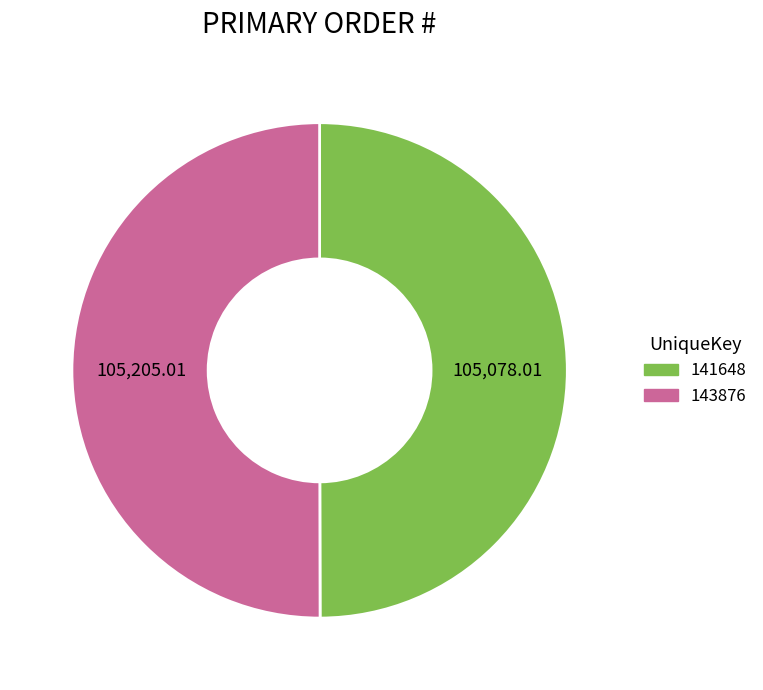

Combined, do 143876 and 141648 account for over 50%?

Yes